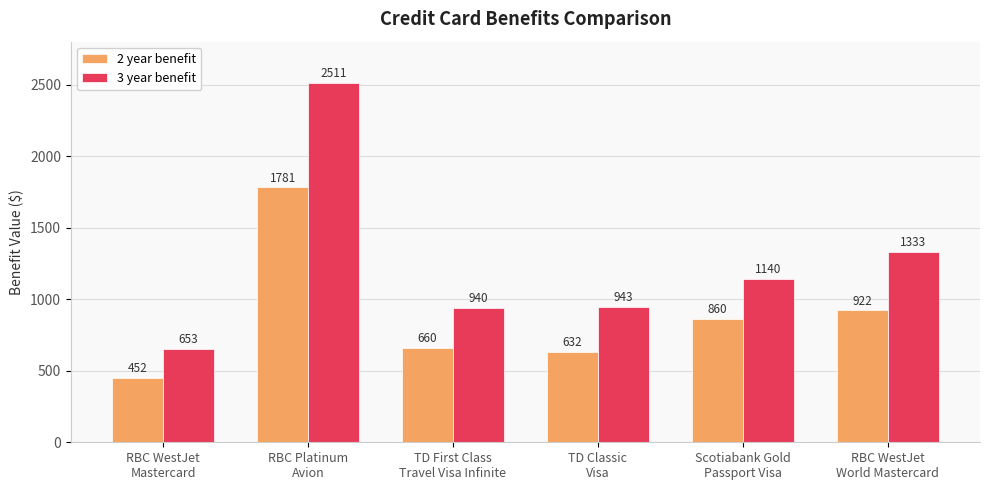

Which series changed the most between RBC WestJet
Mastercard and TD Classic
Visa?

3 year benefit